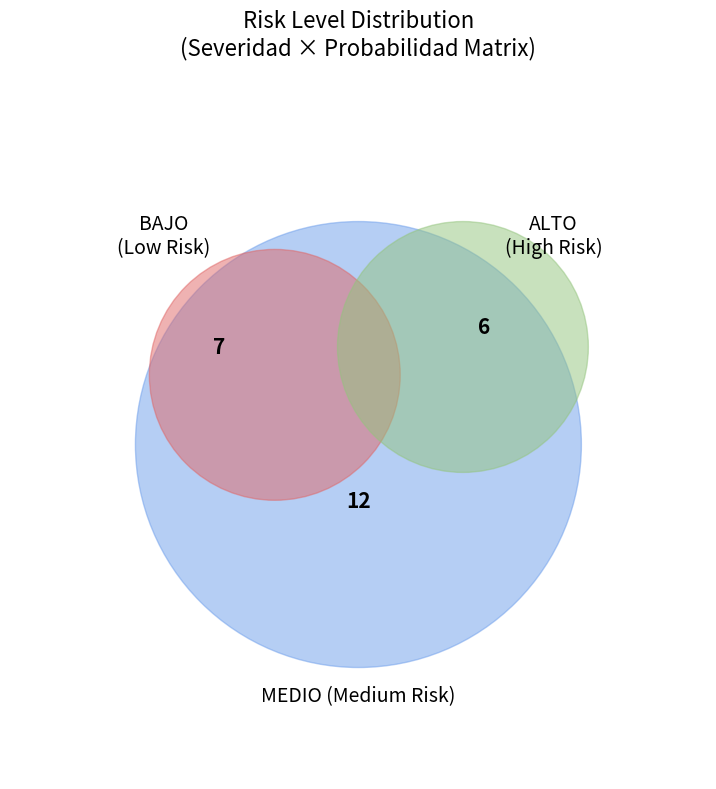

What percentage is the MEDIUM slice, to the nearest percent?

48%